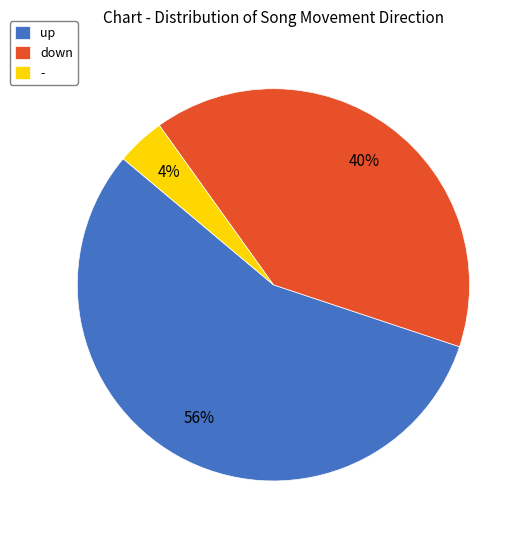

Is it true that up is 46% of the pie?

False